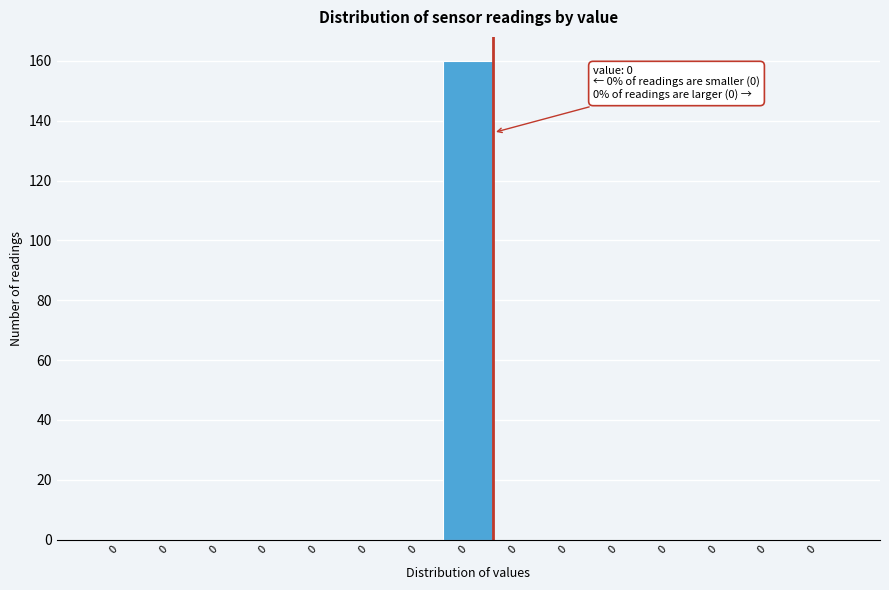

Count the number of data series in this chart.

1